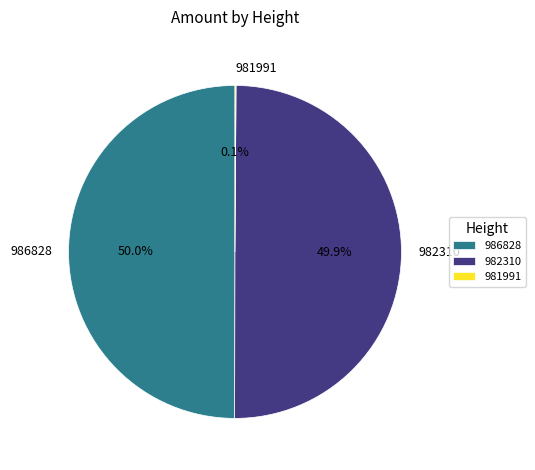

What percentage is NOT represented by 982310?

50.1%